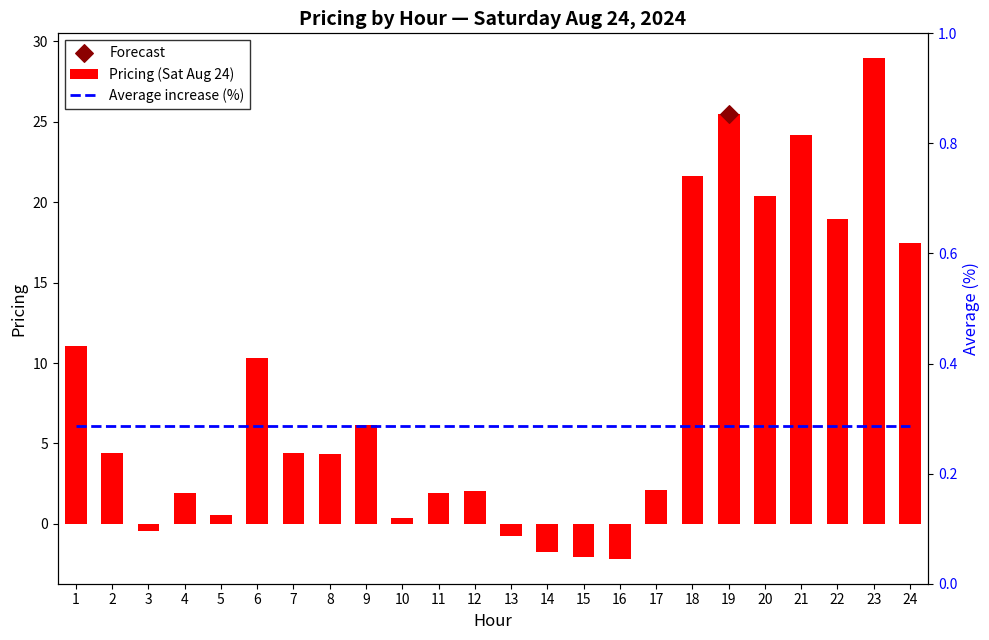

What is the sum of all Pricing (Sat Aug 24) values?

199.3